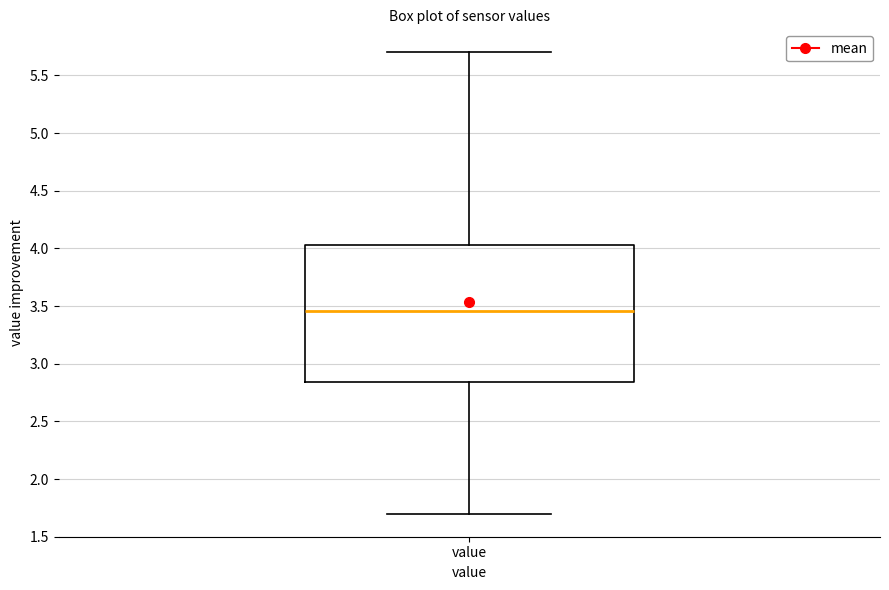

Where does the median line of the box for value sit on the y-axis? The values are not printed on the chart, so give them approximately, as read against the axis.

3.45